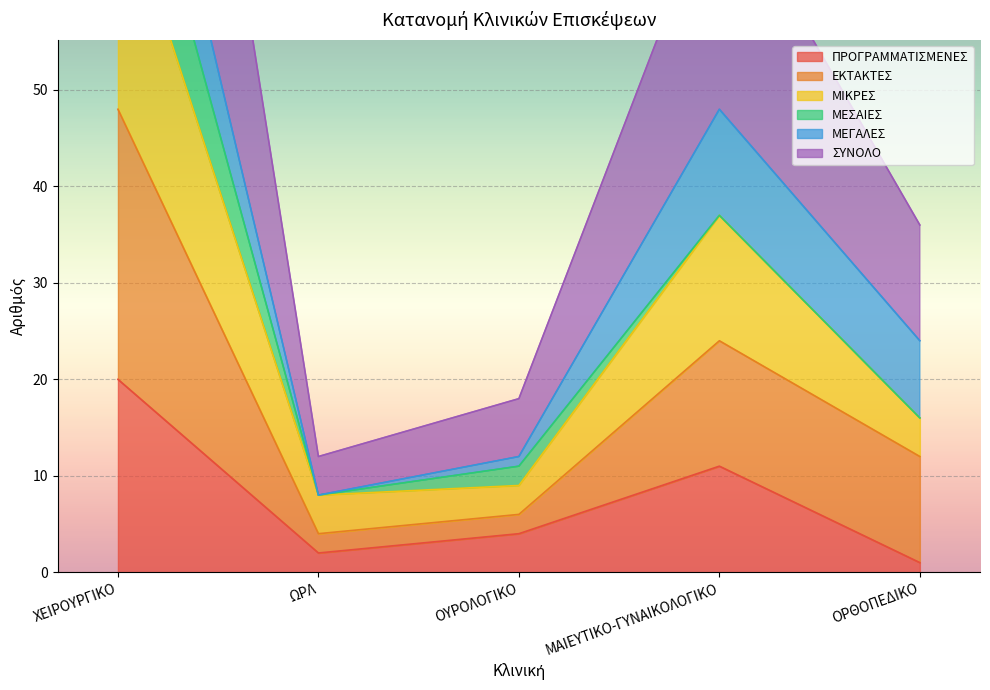

The ΠΡΟΓΡΑΜΜΑΤΙΣΜΕΝΕΣ series shows 6 at ΟΥΡΟΛΟΓΙΚΟ. True or false?

False